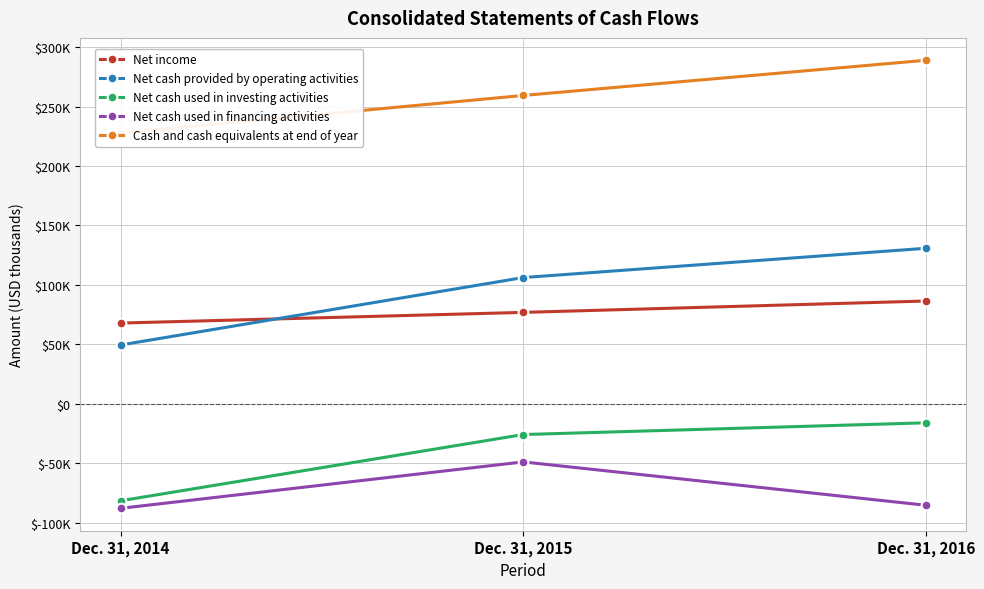

What is the value of the Net cash used in financing activities point at the 3rd from the left?

-85292